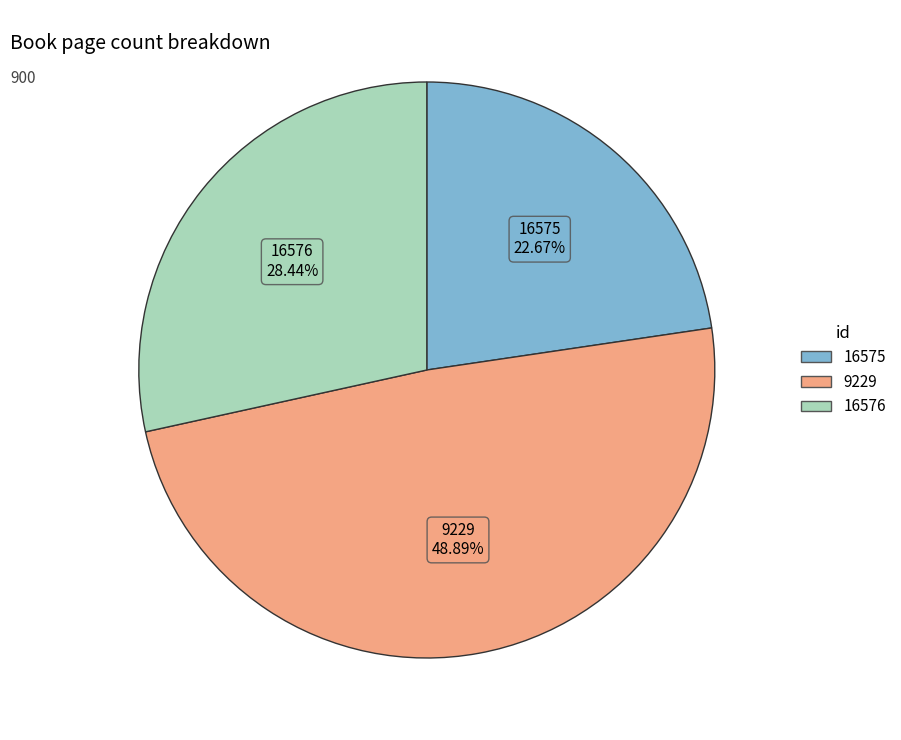

To the nearest percent, what is the difference between the largest and smallest slice percentages?

26%